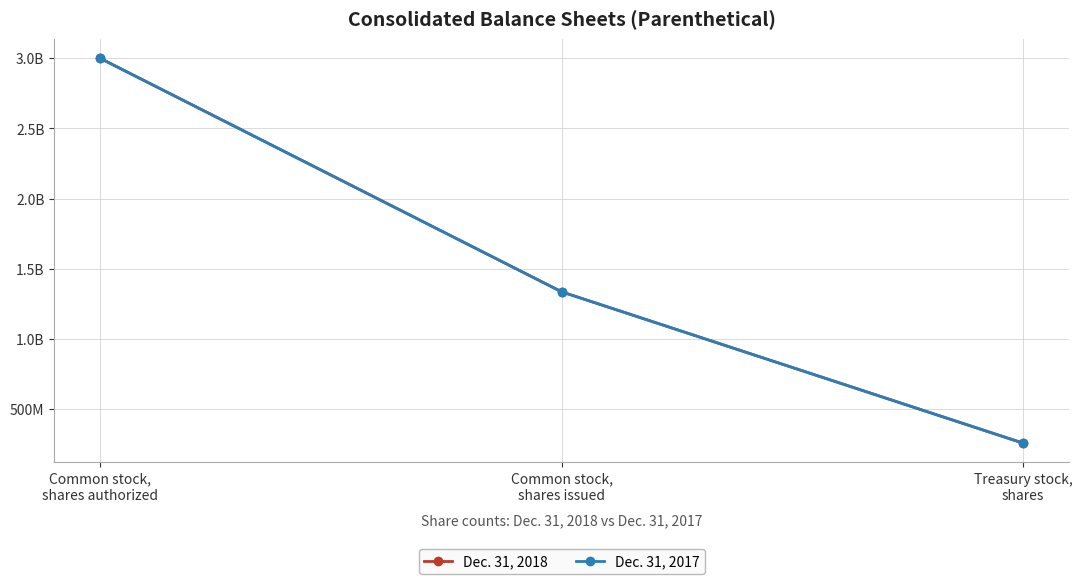

Does the chart have visible grid lines?

Yes